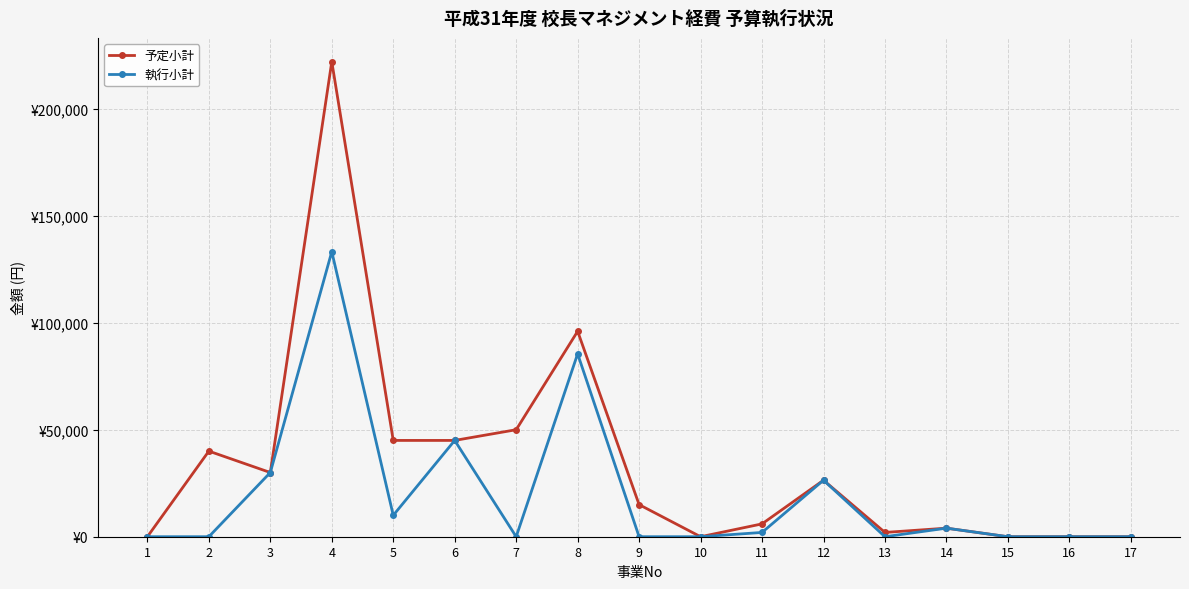

Which series has the largest total across all categories?

予定小計